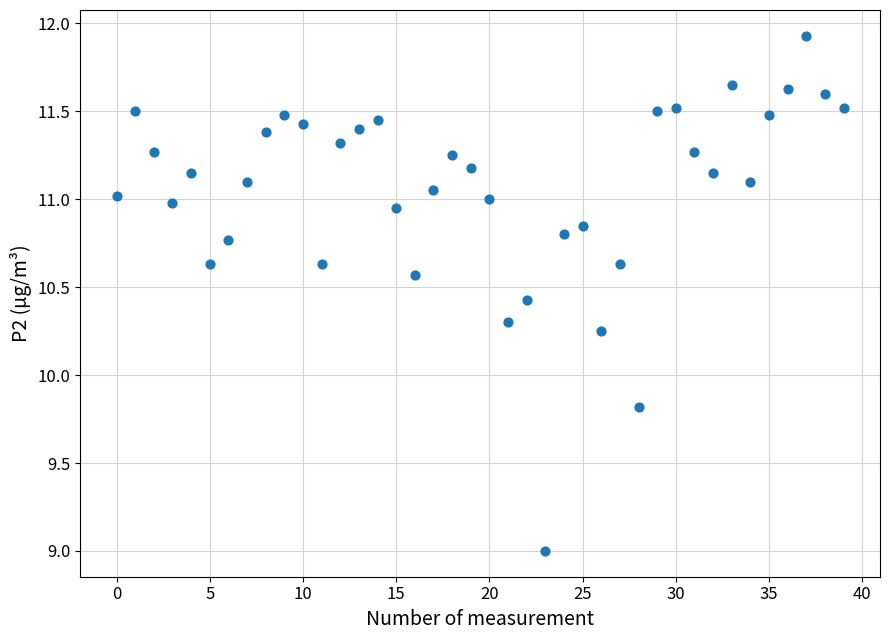

What Y value in the scatter plot is closest to 10?

9.8